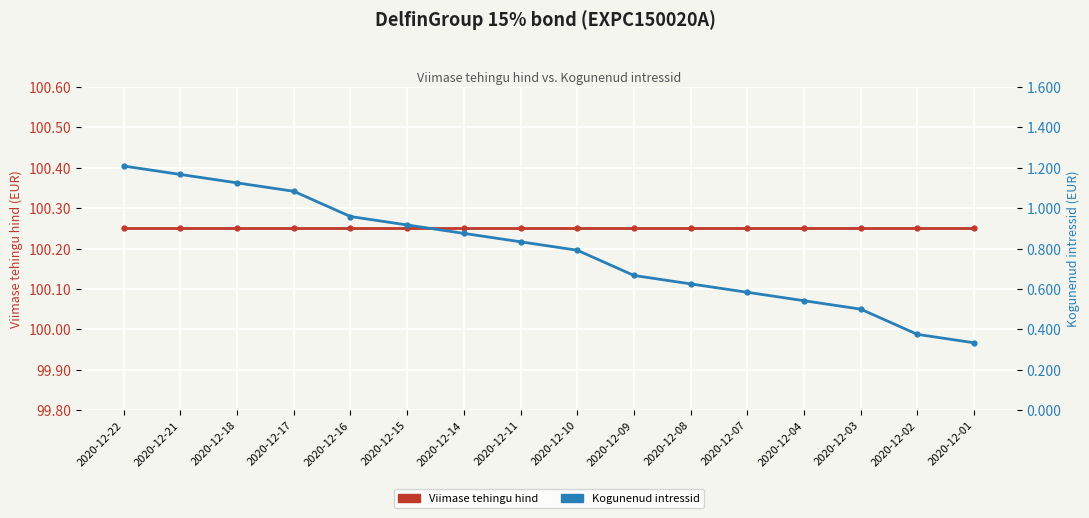

Is the value of Viimase tehingu hind at 2020-12-21 greater than the value of Kogunenud intressid at 2020-12-16?

Yes